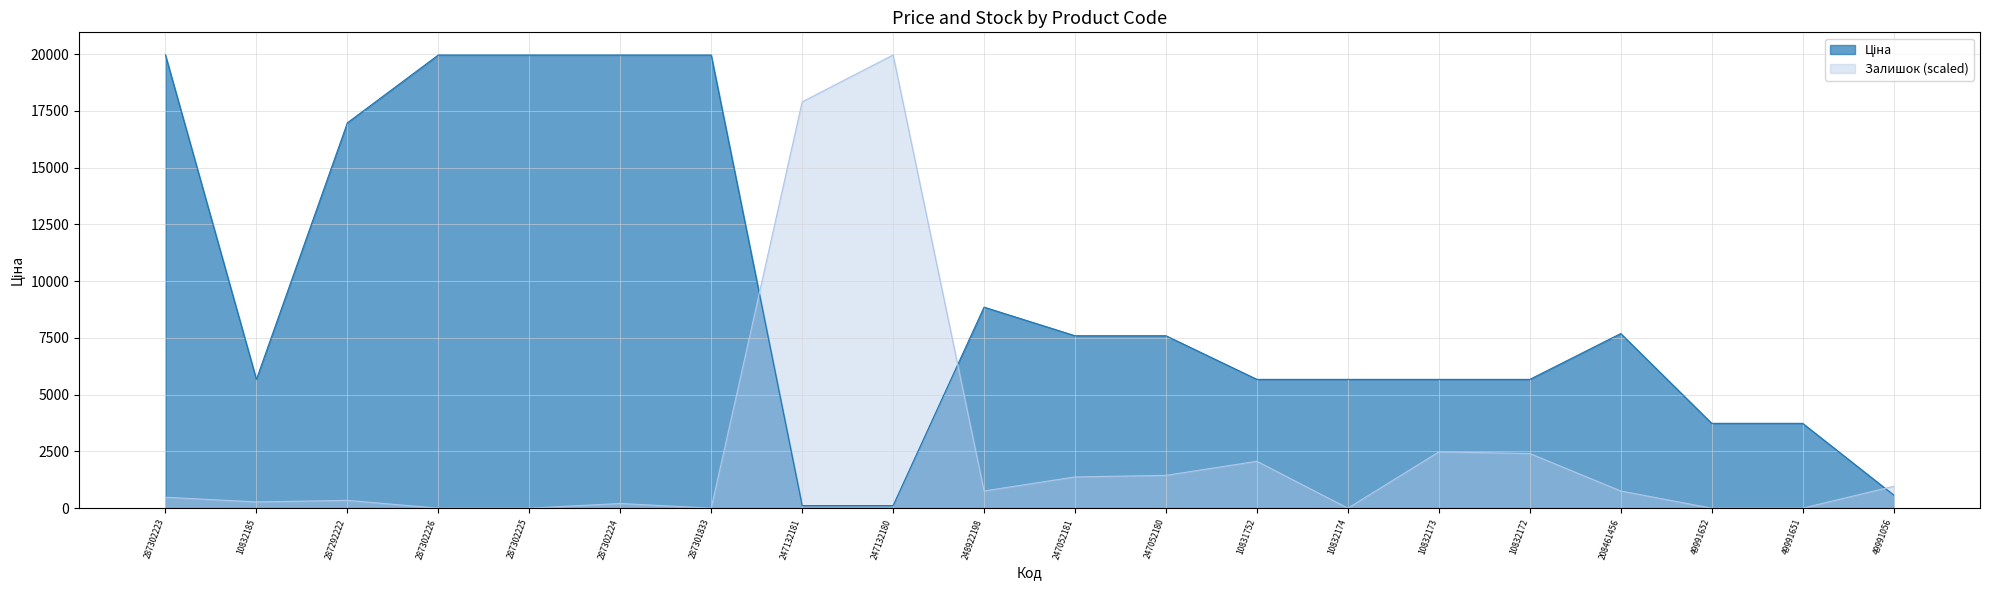

True or false: Залишок has a value of 401.2 at 10832185.

False